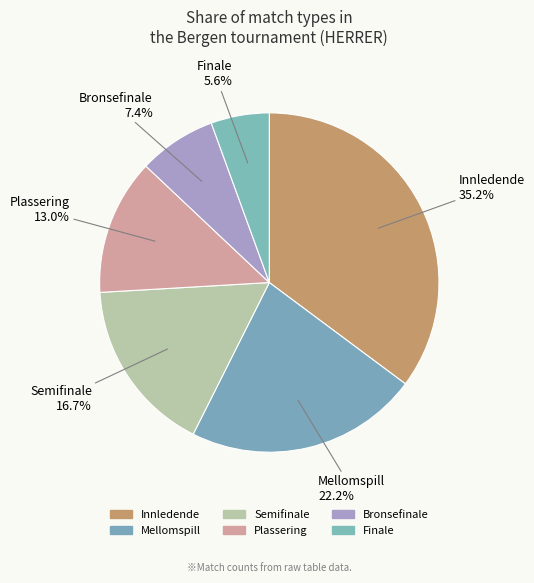

How many slices are in this pie chart?

6